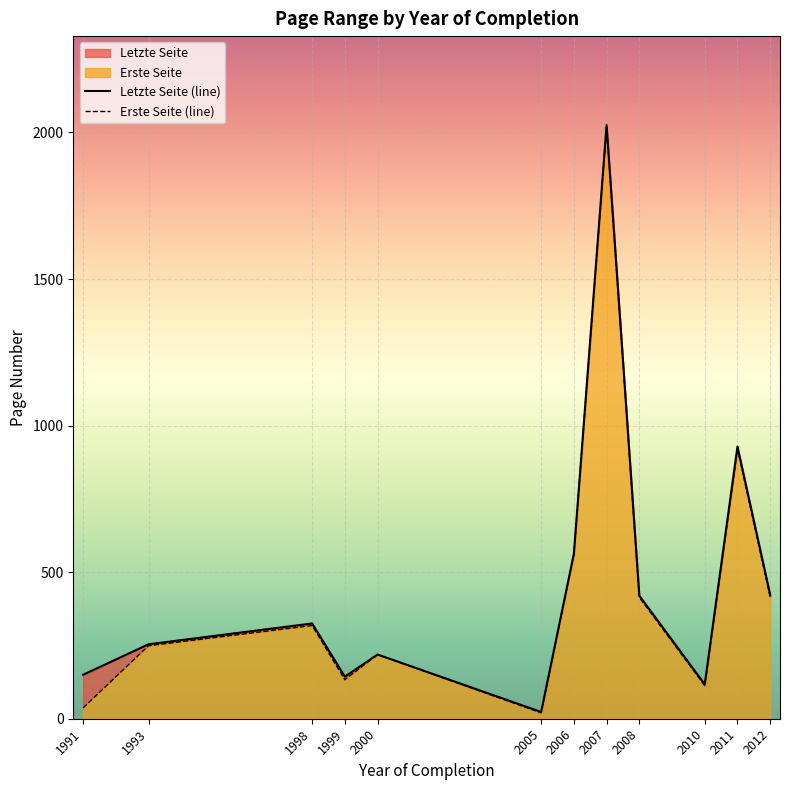

Rank the series by their maximum value, from highest to lowest.

Letzte Seite (line), Erste Seite (line)